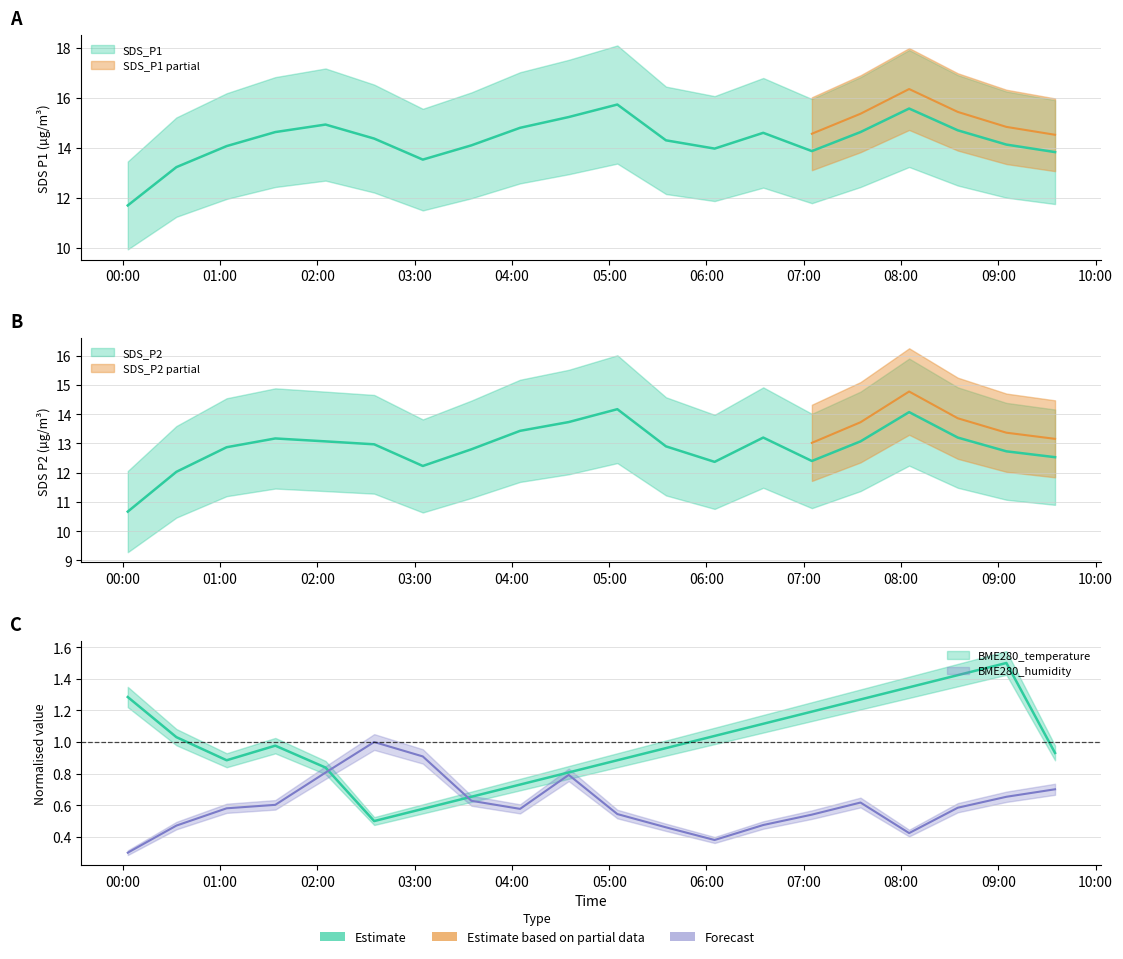

What is the value of the SDS_P1 point at the 17th from the left?

15.6